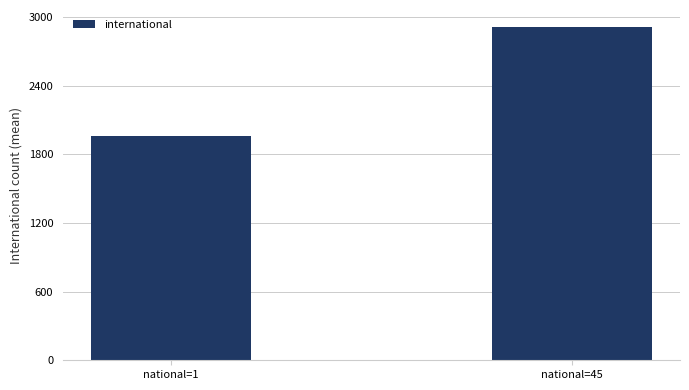

Where is the data nearest to the value 2439?

national=1